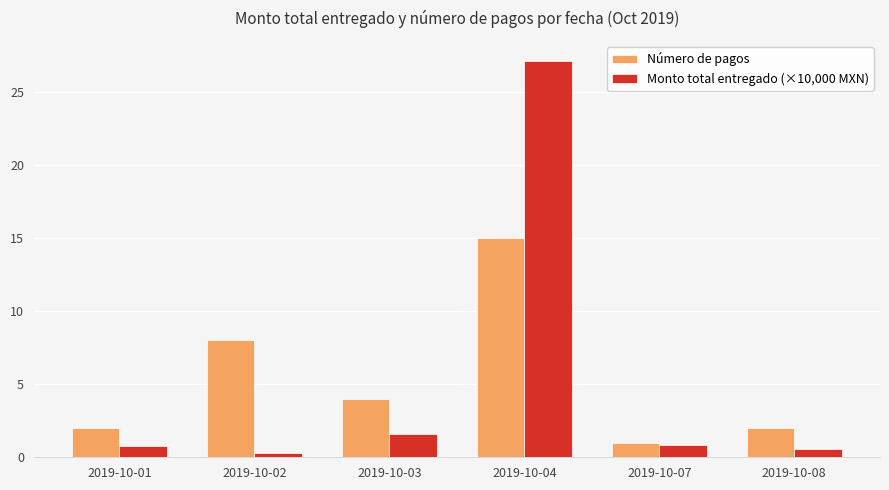

What is the approximate value of Número de pagos at 2019-10-03?

4.0